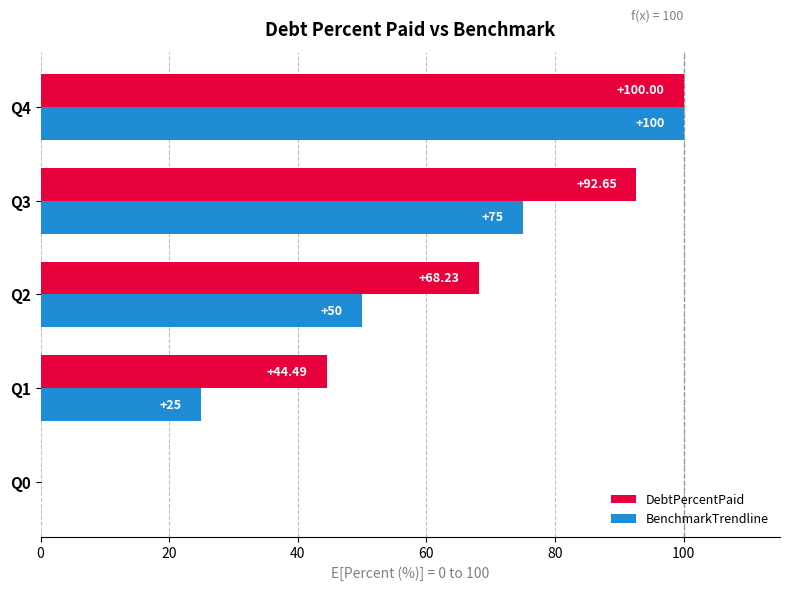

What is the greatest value displayed?

100.0